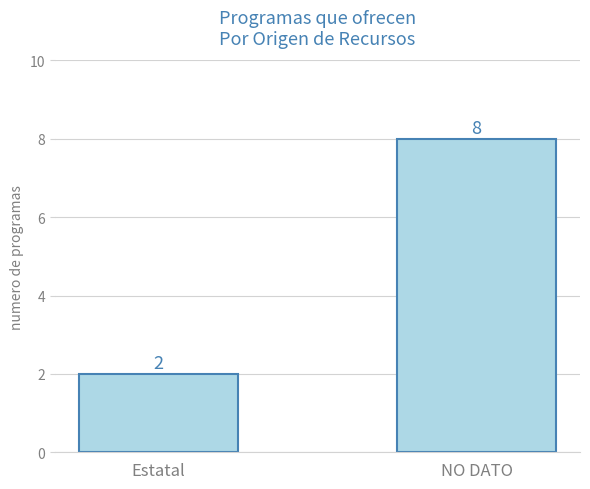

Does the chart contain any negative values?

No